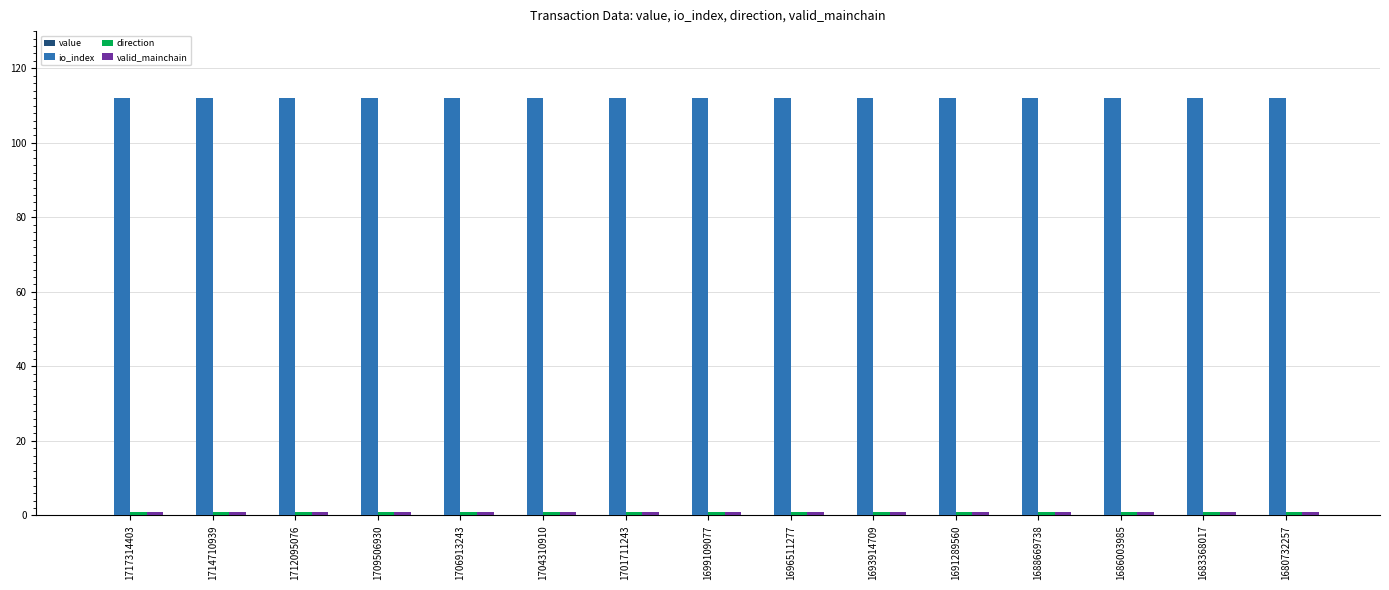

Which series has the largest total across all categories?

io_index